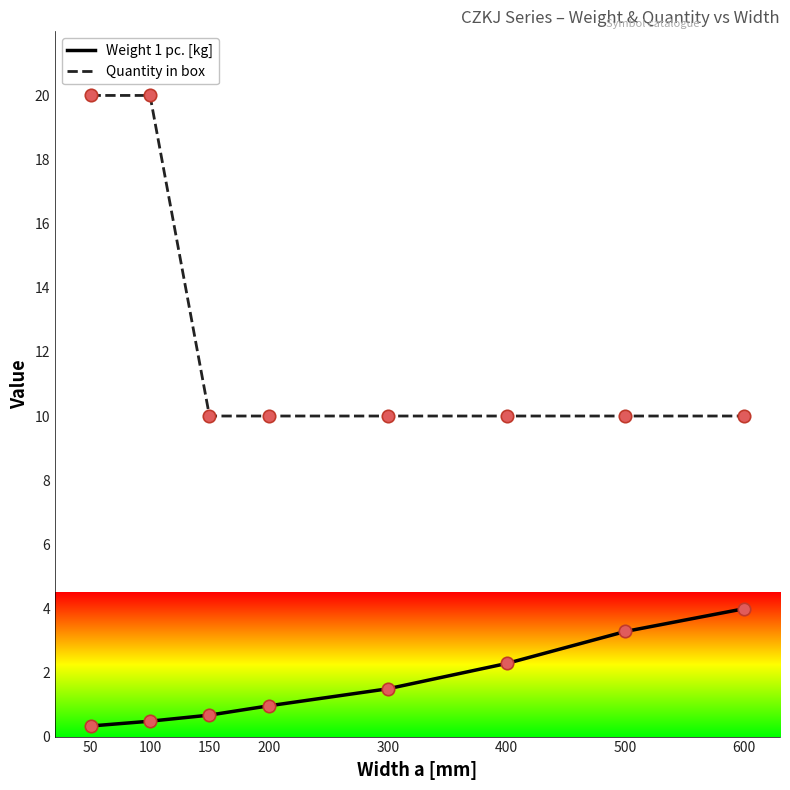

Is the value of Quantity in box at 600 greater than the value of Weight 1 pc. [kg] at 100?

Yes